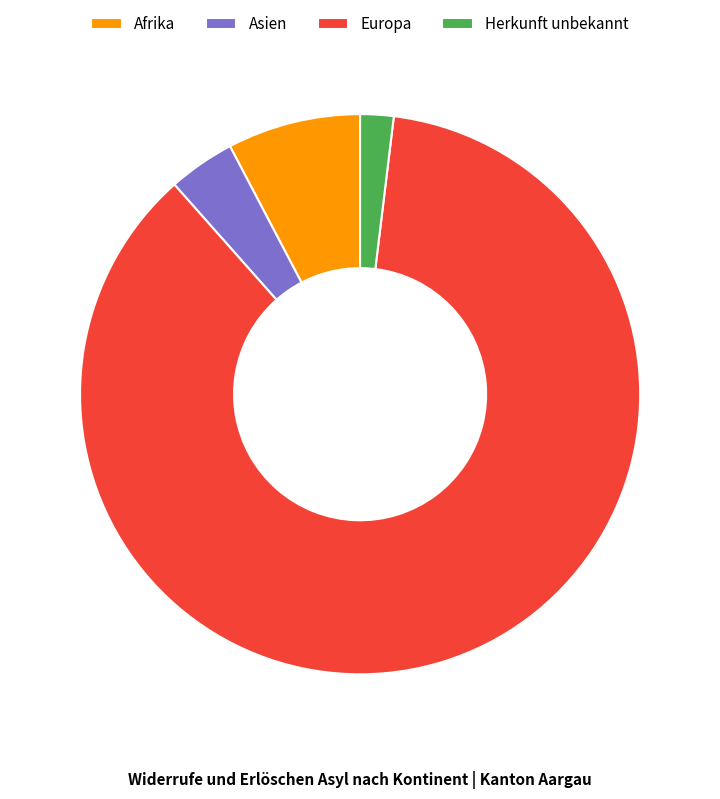

What is the majority slice?

Europa